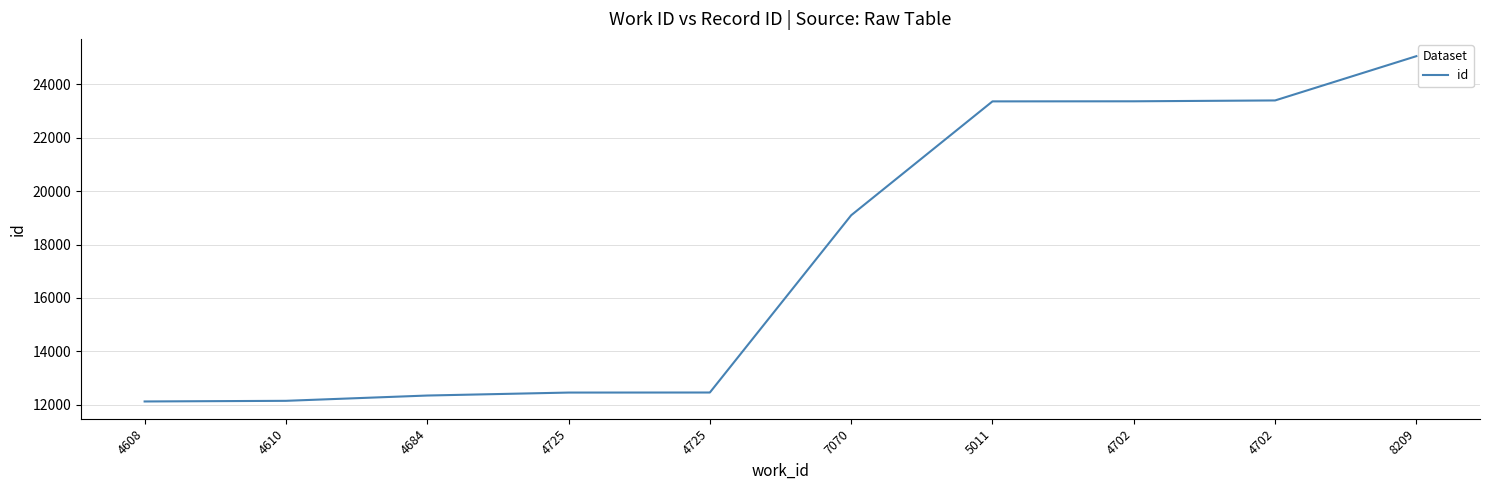

Rank the categories by value from lowest to highest.

4608, 4610, 4684, 4725, 4725, 7070, 5011, 4702, 4702, 8209